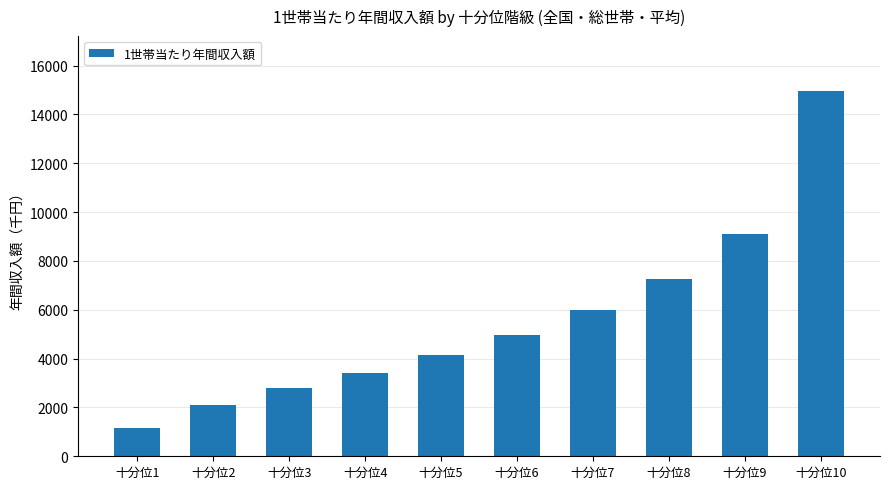

How many data points does each series have?

10